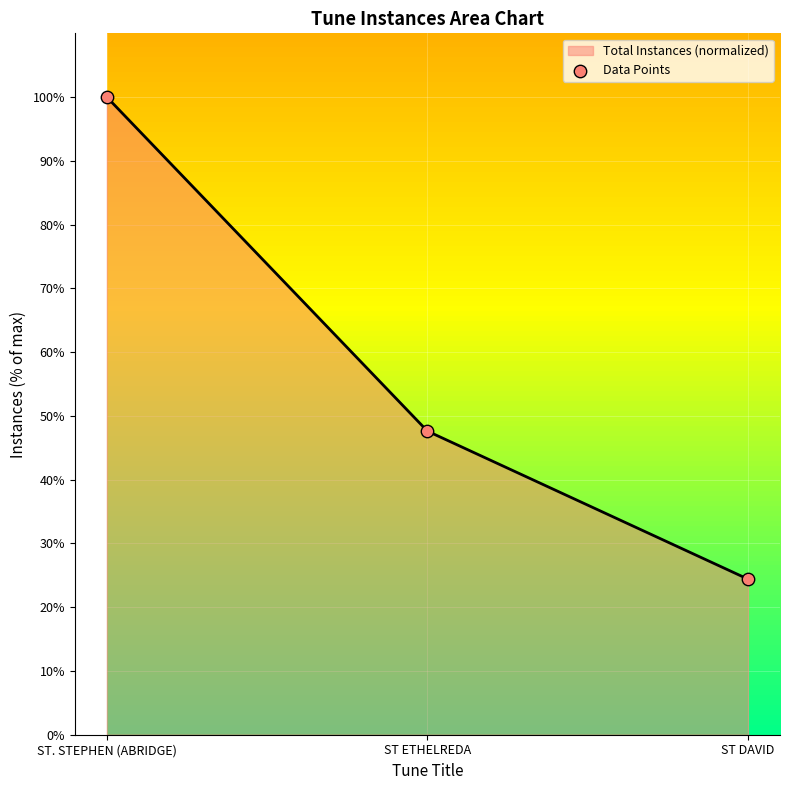

Approximately how many times larger is the value at ST DAVID compared to ST ETHELREDA?

0.5